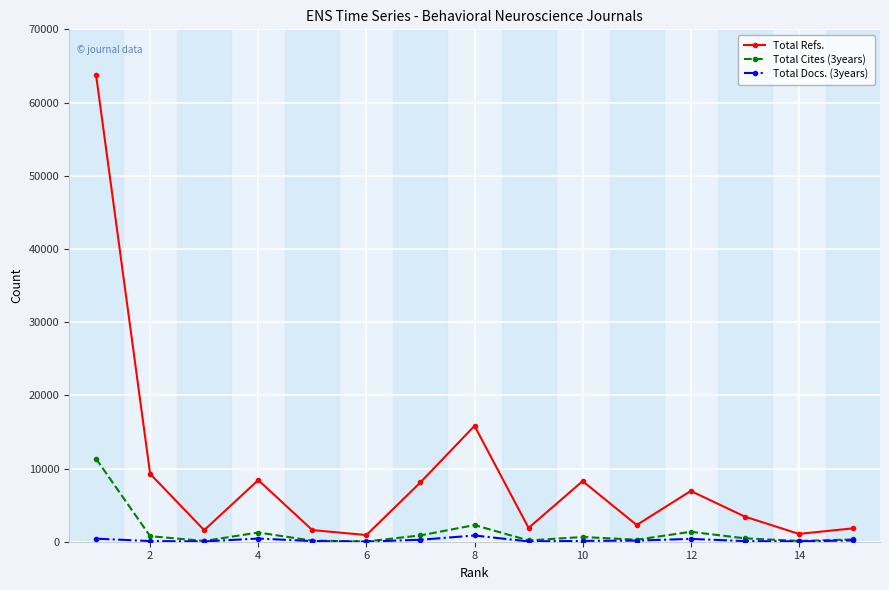

How many data points in Total Cites (3years) are less than 462?

7